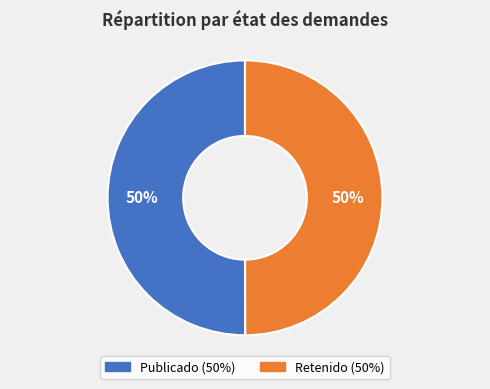

Do Retenido and Publicado together represent more than half of the pie?

Yes